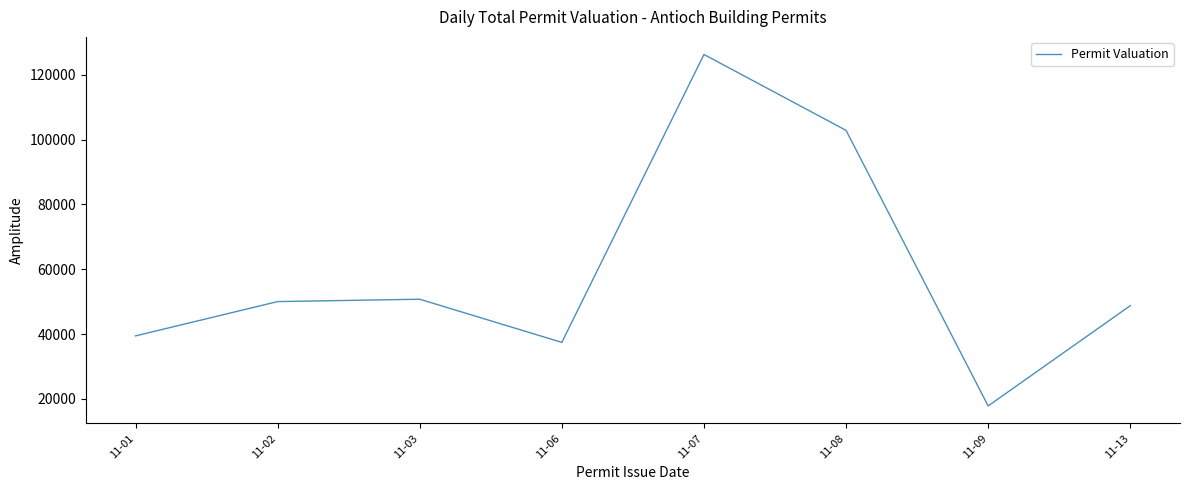

Read the value at 11-08.

102869.0